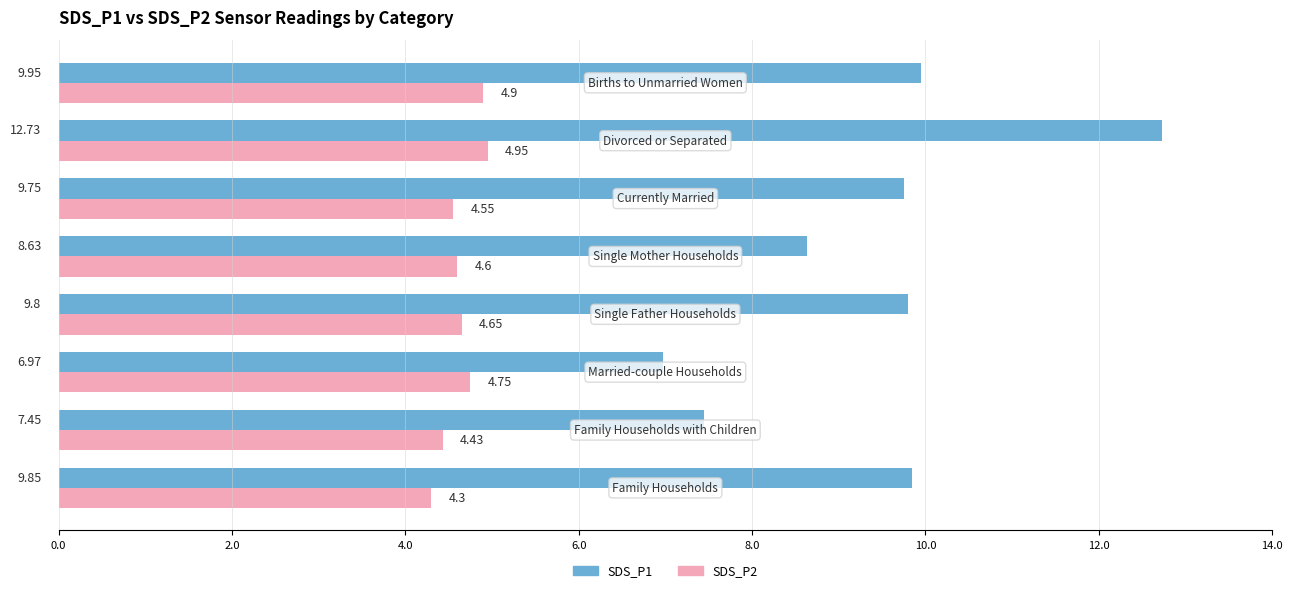

List the series in order of their peak value, lowest first.

SDS_P2, SDS_P1